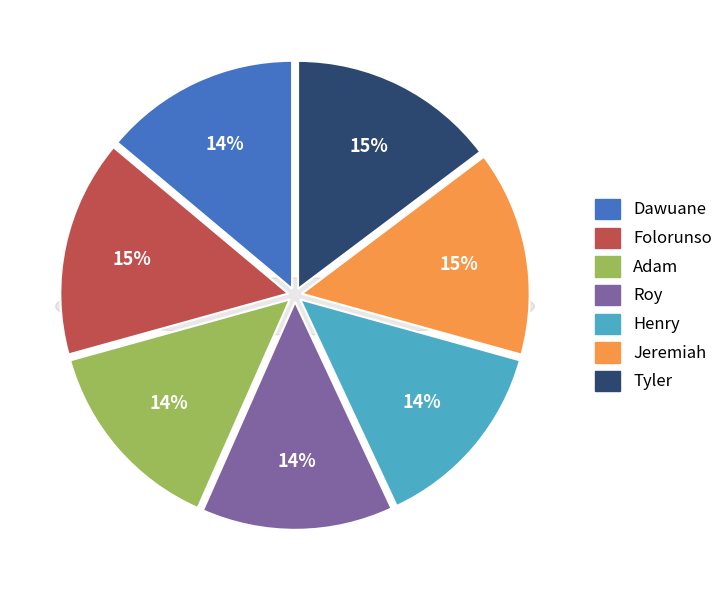

Approximately how many times larger is the value at Henry compared to Tyler?

0.9